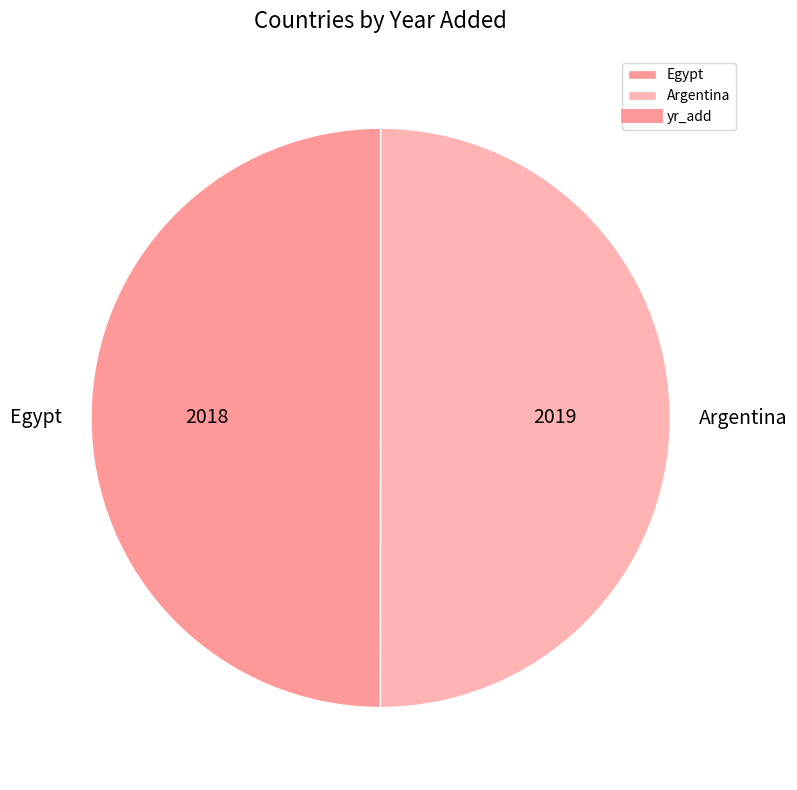

Is it true that Argentina is 50% of the pie?

True